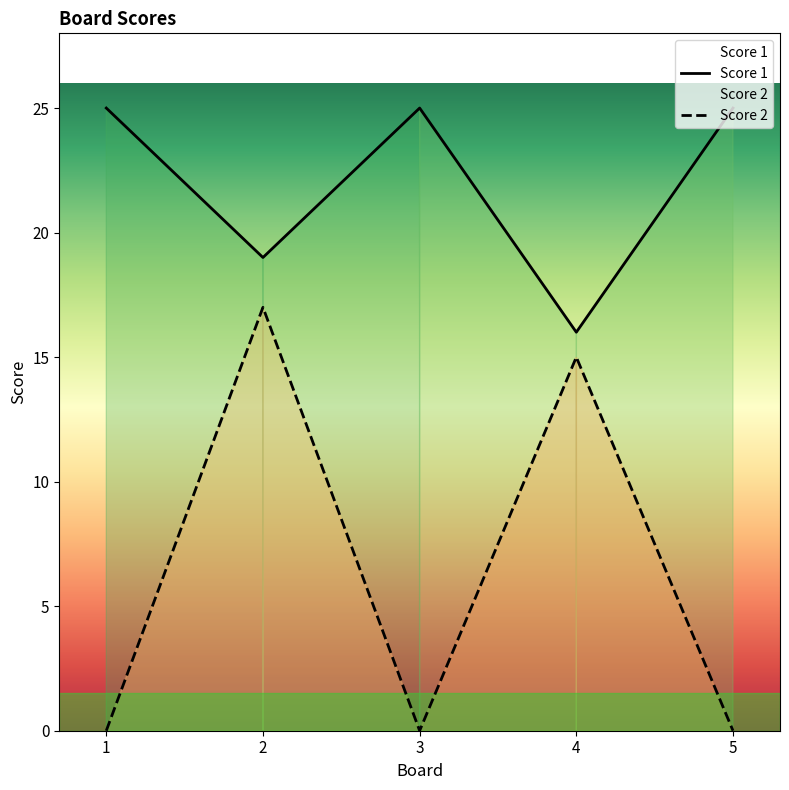

What is the maximum value shown in the chart?

25